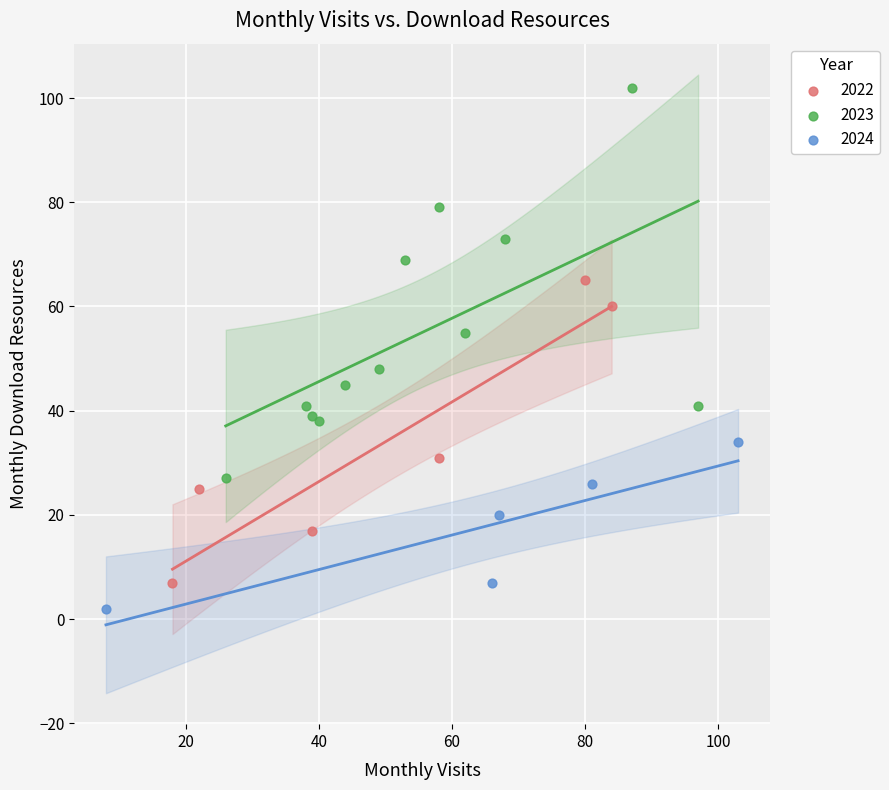

Which series has the largest Y range (max minus min)?

2023